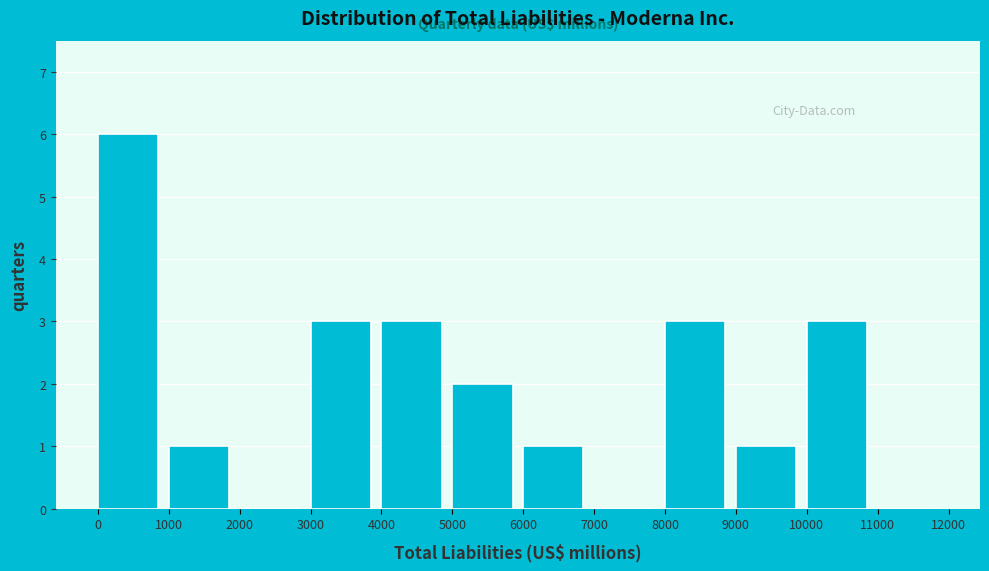

What is the height of the bar covering 9000 to 10000 on the x-axis? The values are not printed on the chart, so give them approximately, as read against the axis.

1